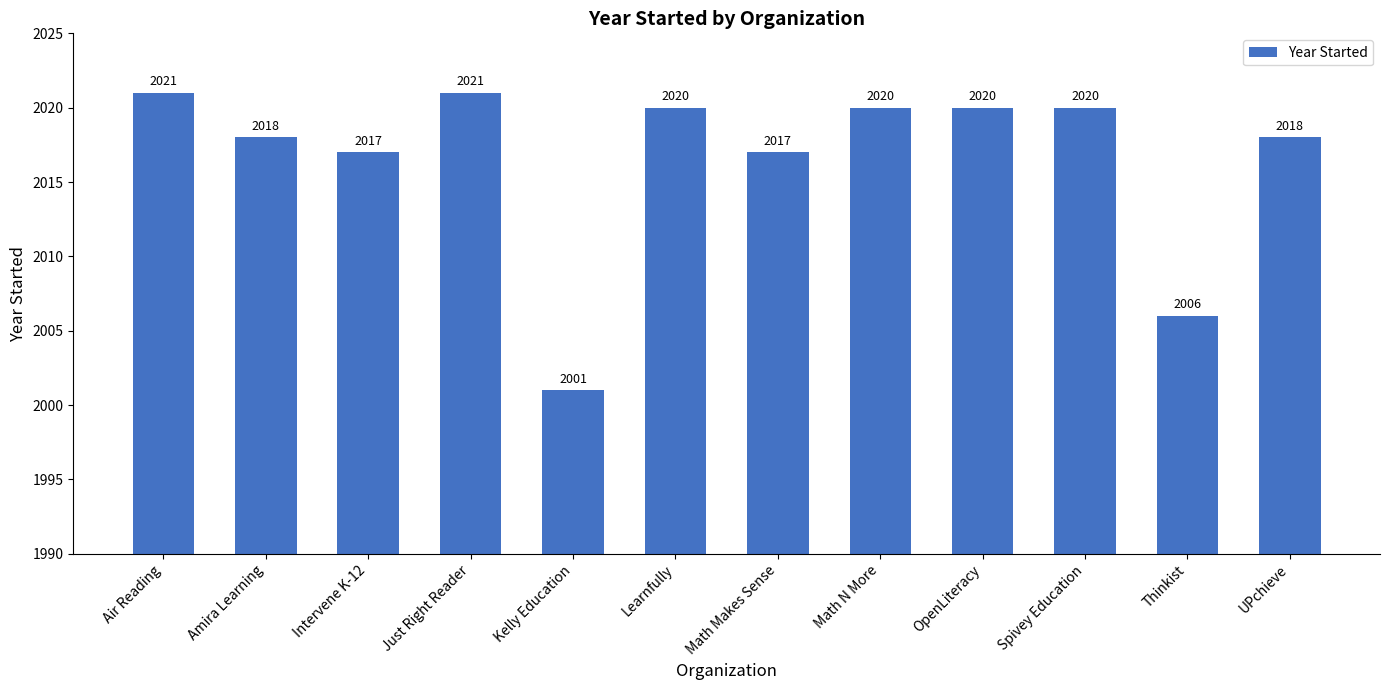

At which label is the value closest to 2011?

Thinkist